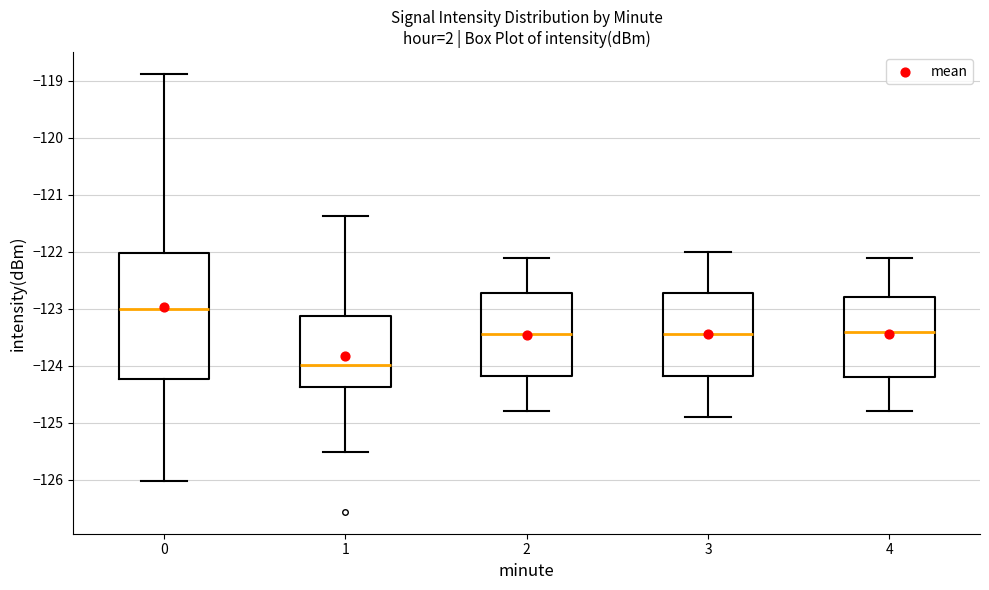

Where is the upper edge of the box at x = 0 on the y-axis? The values are not printed on the chart, so give them approximately, as read against the axis.

-122.0